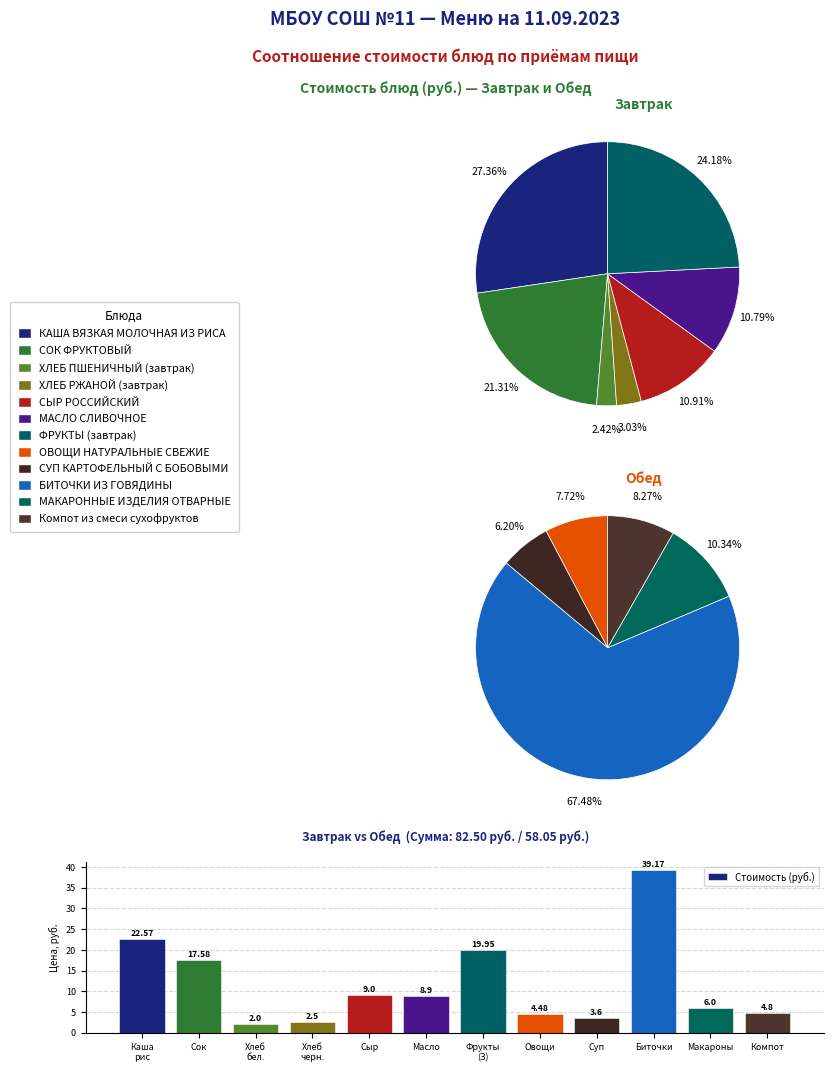

Does Овощи represent more than half of the total?

No